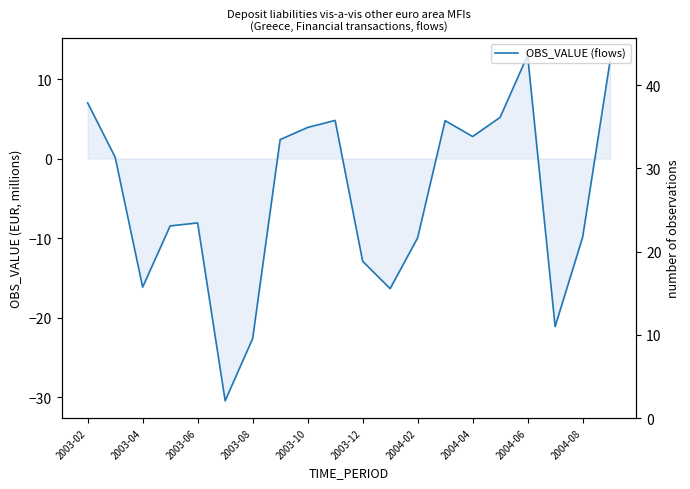

Where does the data first go above 0?

2003-02